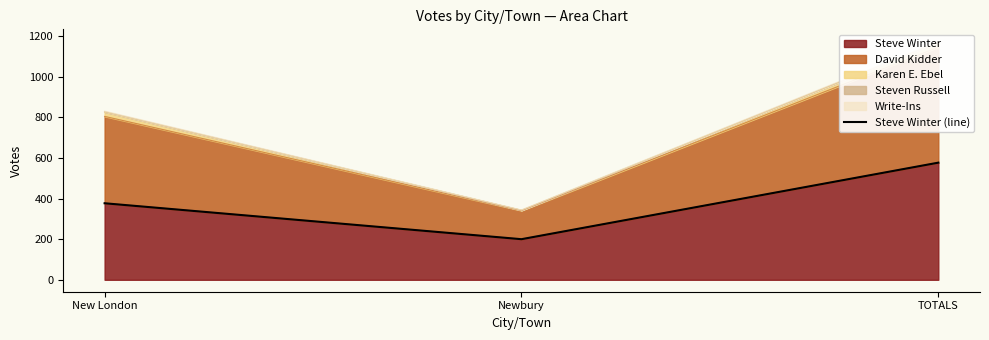

What is the difference between the second highest and minimum values?

177